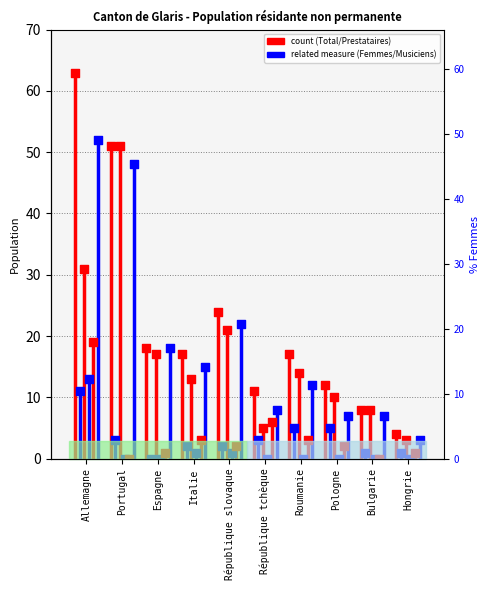

Which series contains the lowest Y value?

Femmes